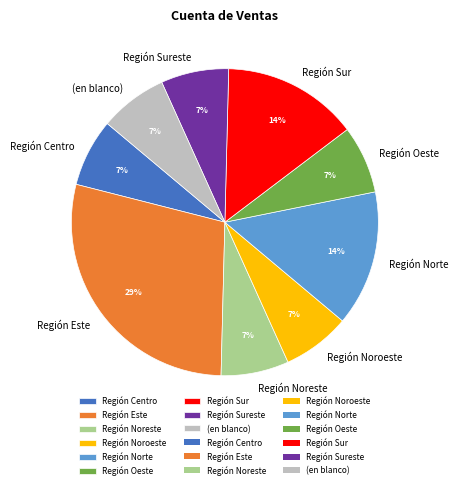

Is the sum of Región Noreste and Región Noroeste greater than half?

No